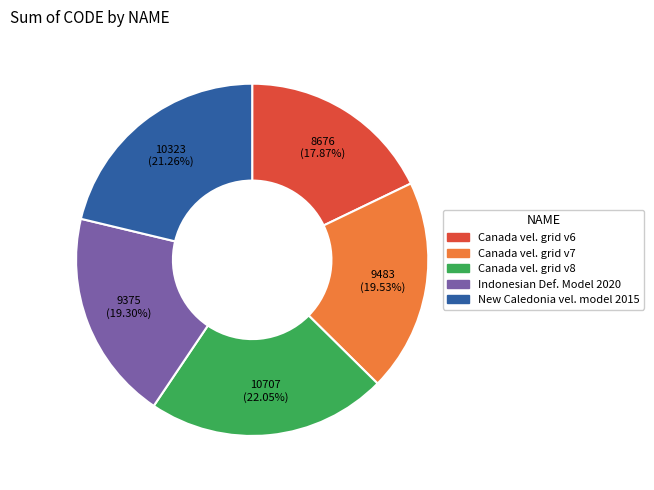

Is there any slice that represents more than half of the pie?

No